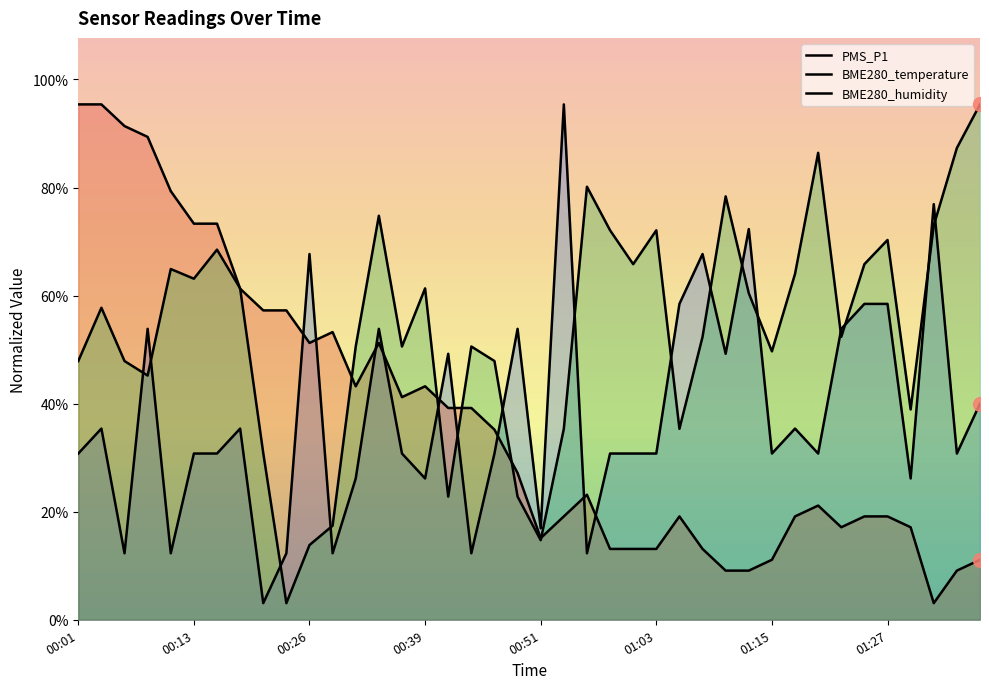

What is the sum of the BME280_temperature values at 22 and 29?

21.0